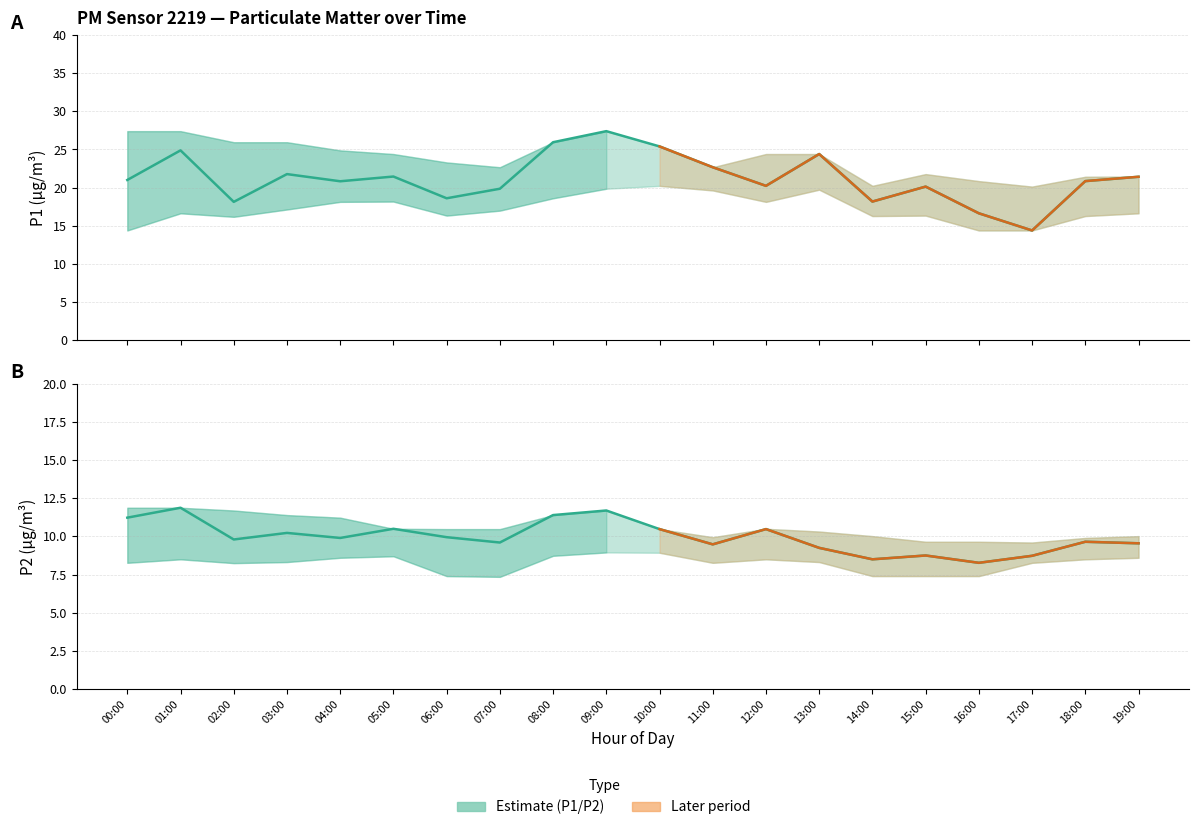

True or false: P1_lower has more than 0 points higher than both neighbors.

True